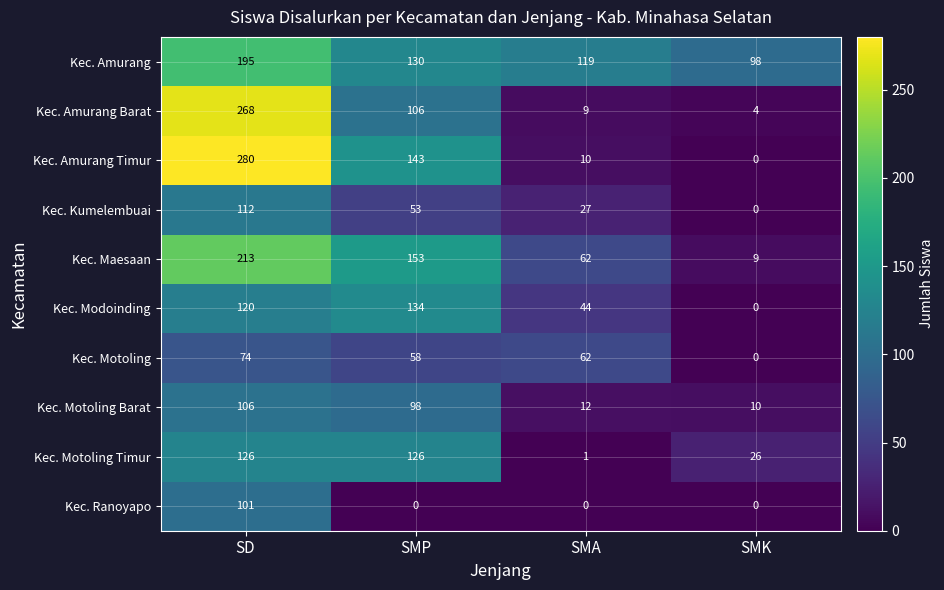

What is the total value across all series at SMK?

147